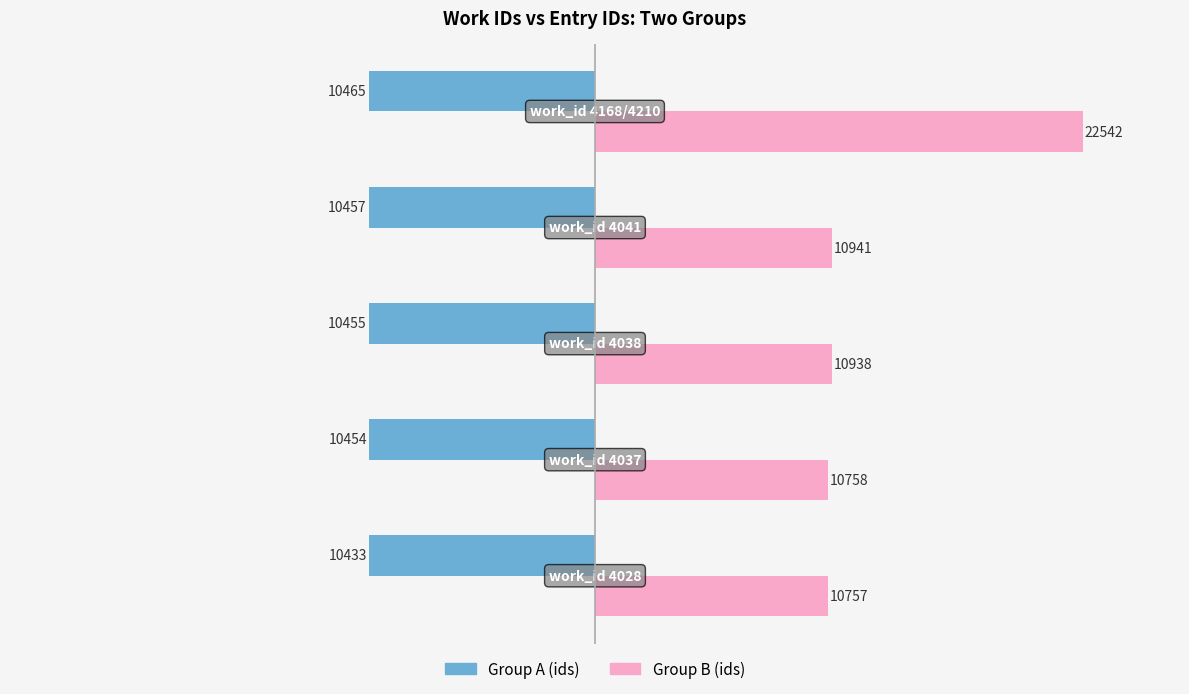

What is the greatest value displayed?

22542